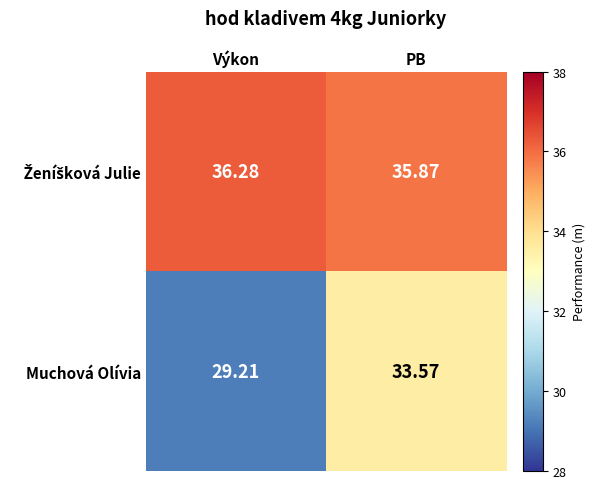

Which category has the lowest value across all series?

Výkon